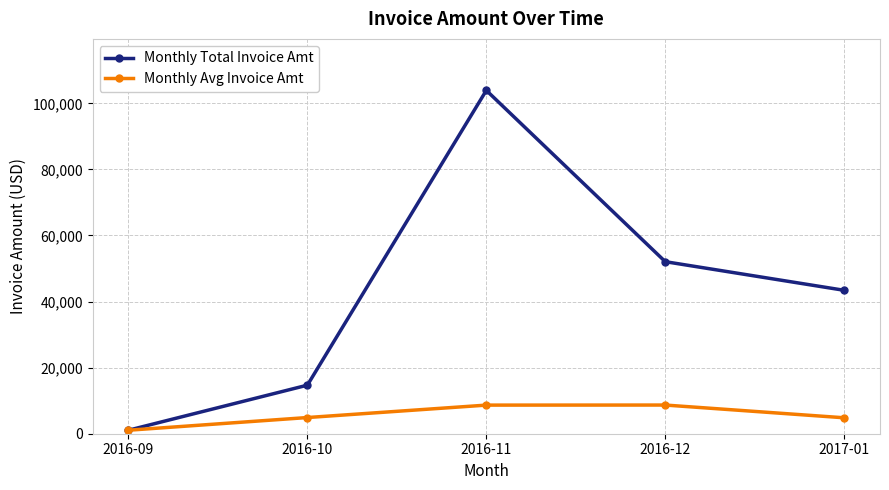

Does the chart have visible grid lines?

Yes